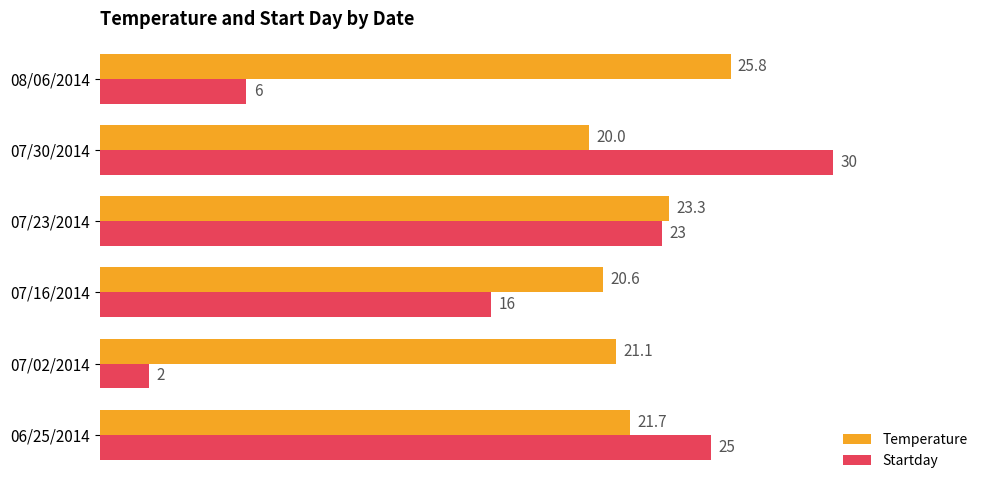

What is the minimum value for Startday?

2.0